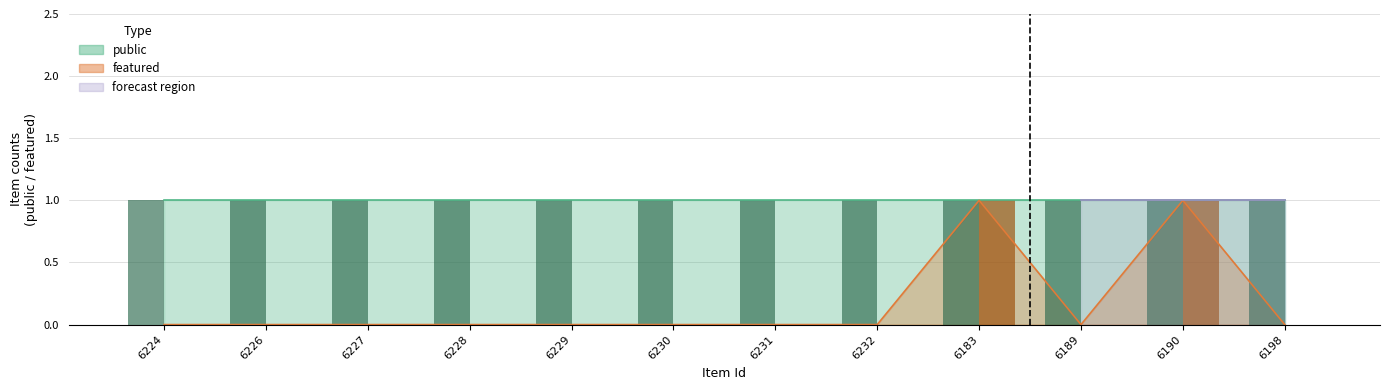

How many values are between 0 and 1?

12